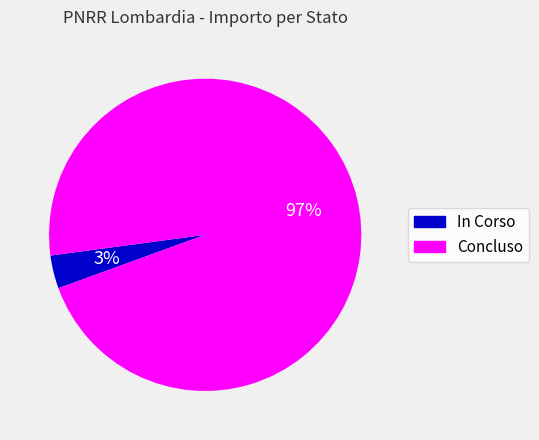

To the nearest percent, what percentage of the pie is Concluso?

97%